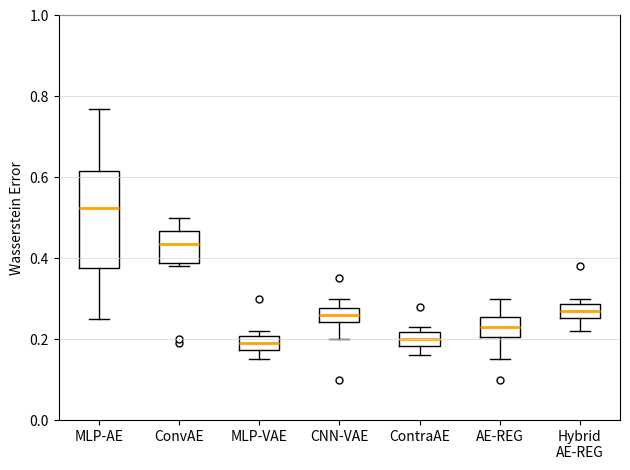

Where is the upper edge of the box for CNN-VAE on the y-axis? The values are not printed on the chart, so give them approximately, as read against the axis.

0.28